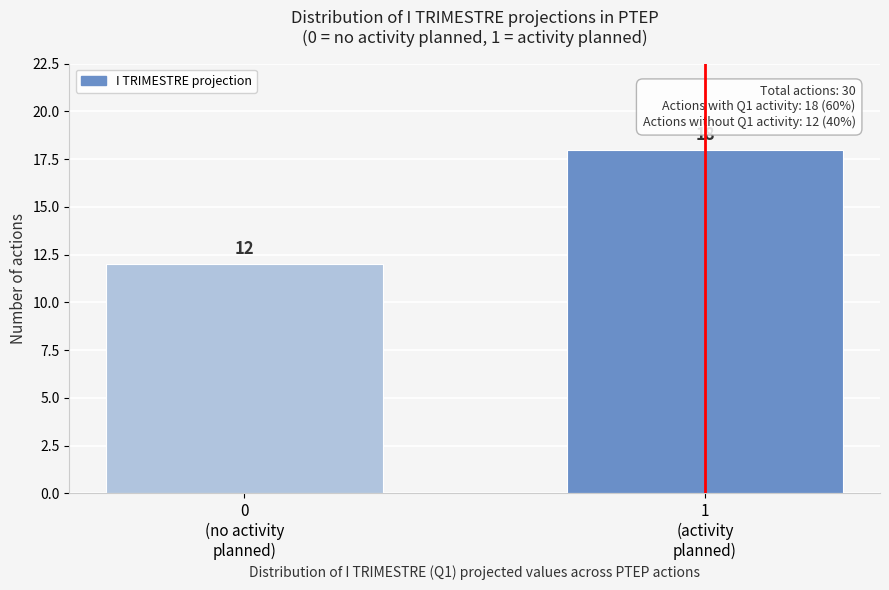

Reading left to right, extract all data points from this chart.

12	18